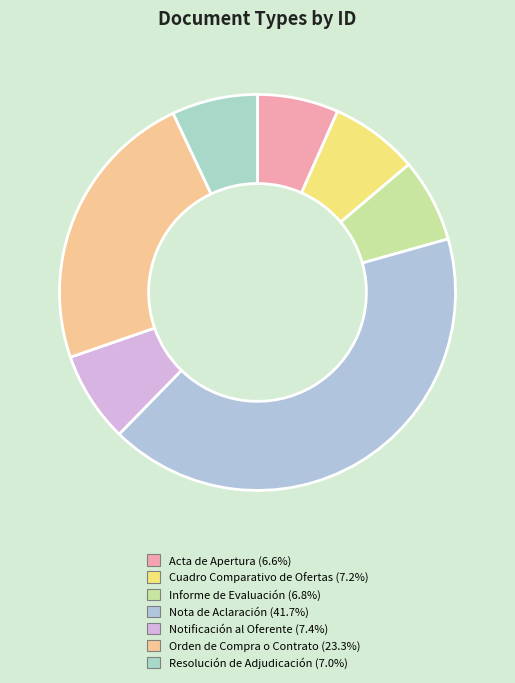

Do Nota de Aclaración and Acta de Apertura together represent more than half of the pie?

No